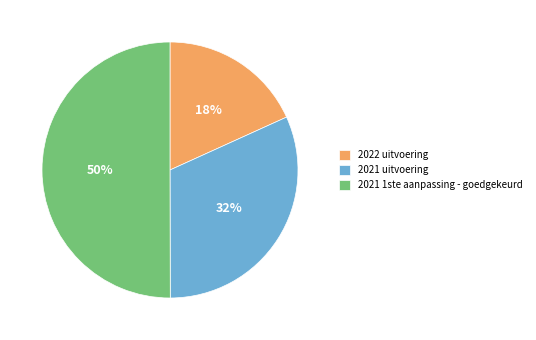

What percentage is the 2021 uitvoering slice, to the nearest percent?

32%